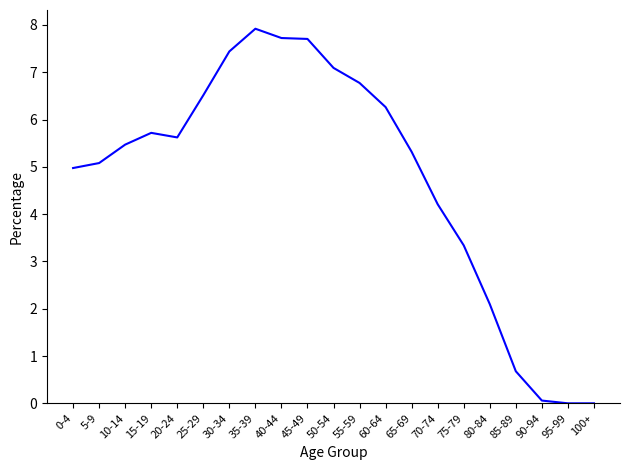

Between 95-99 and 25-29, which is larger?

25-29